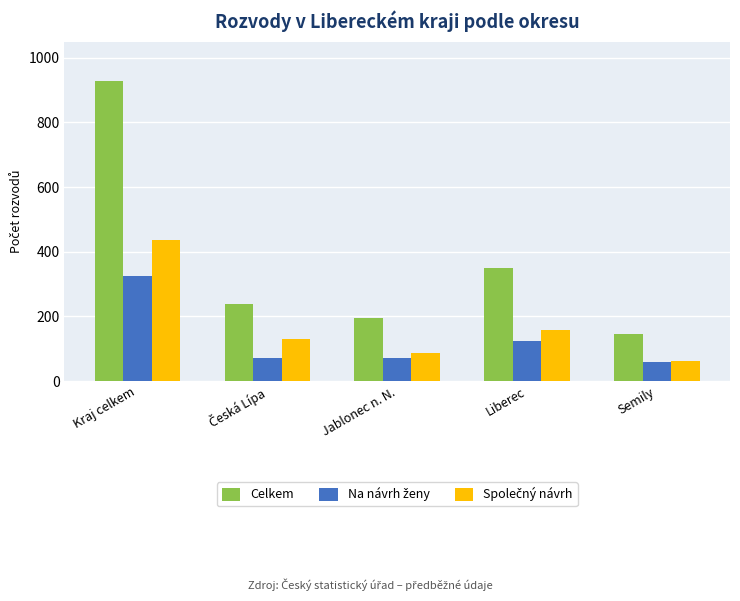

The value of Celkem at Semily is 248. True or false?

False